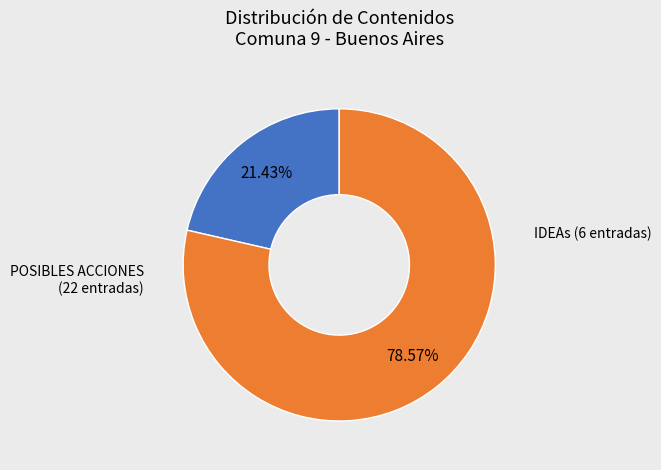

Is there any slice that represents more than half of the pie?

Yes